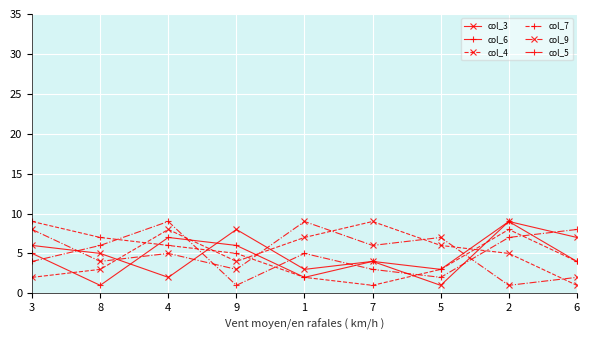

List the labels in order of col_9 value, largest first.

1, 3, 5, 7, 4, 8, 9, 6, 2